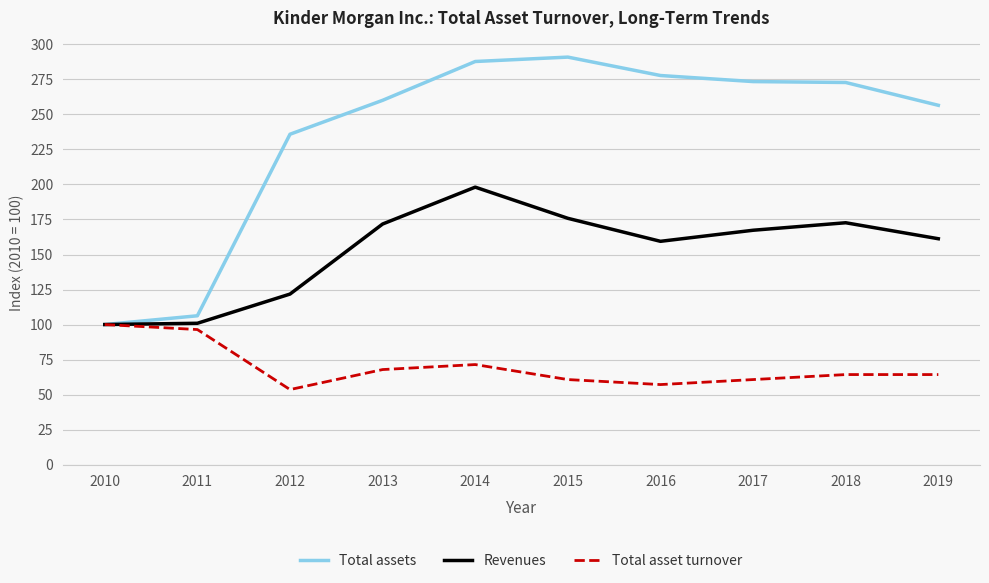

Rank the series at 2016 from lowest to highest value.

Total asset turnover, Revenues, Total assets